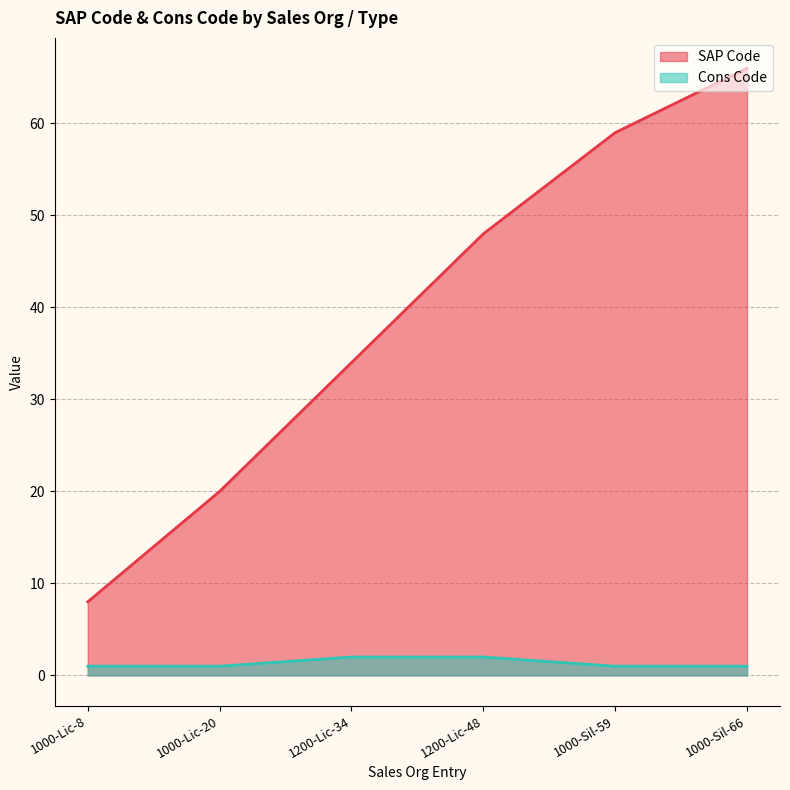

True or false: Cons Code and SAP Code intersect in this chart.

False